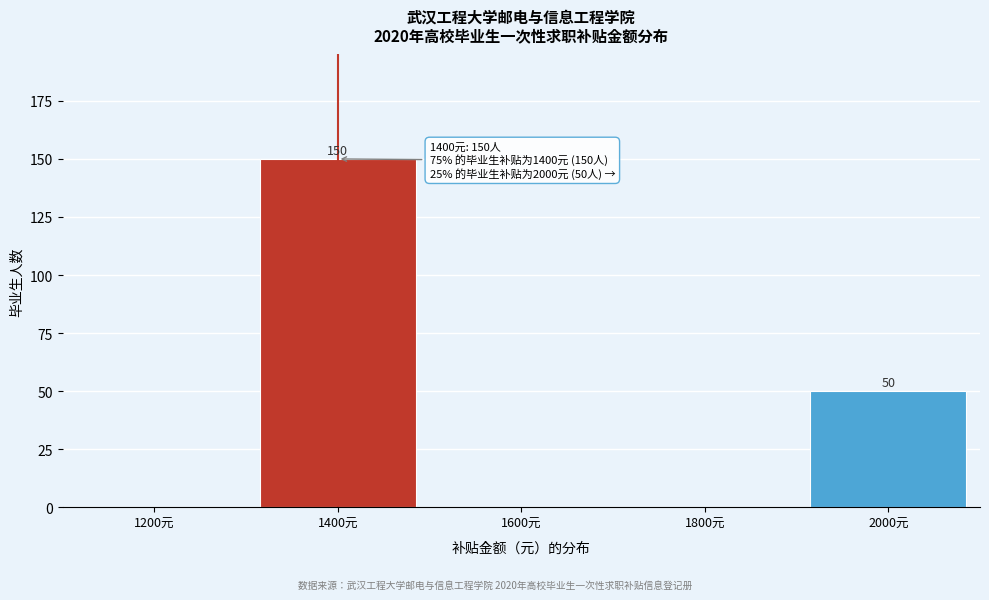

Reading right to left, what are all the values shown in this chart?

2000元=50	1800元=0	1600元=0	1400元=150	1200元=0